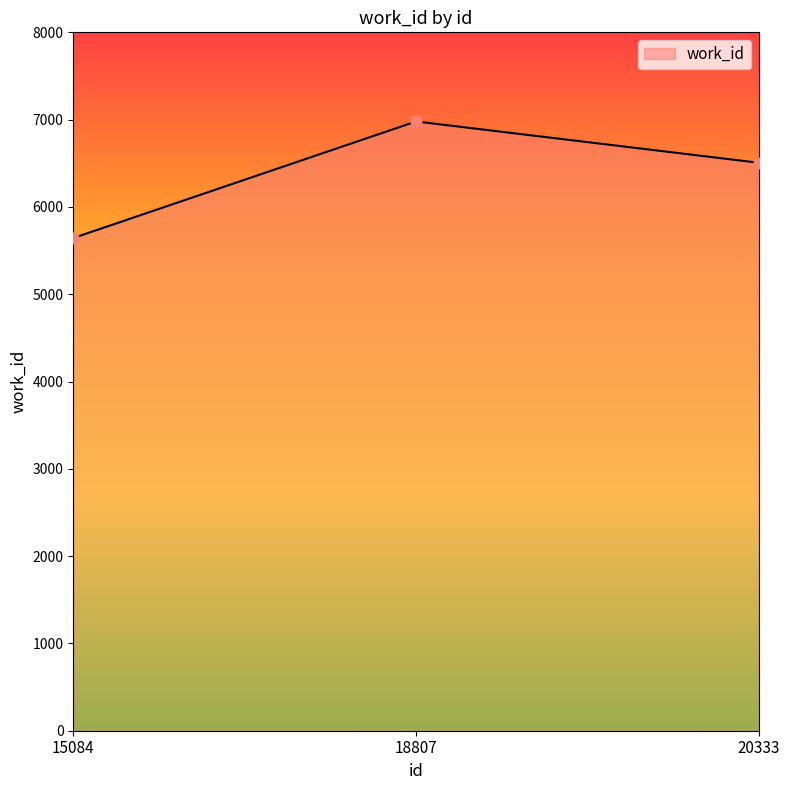

Between 15084 and 18807, which is larger?

18807